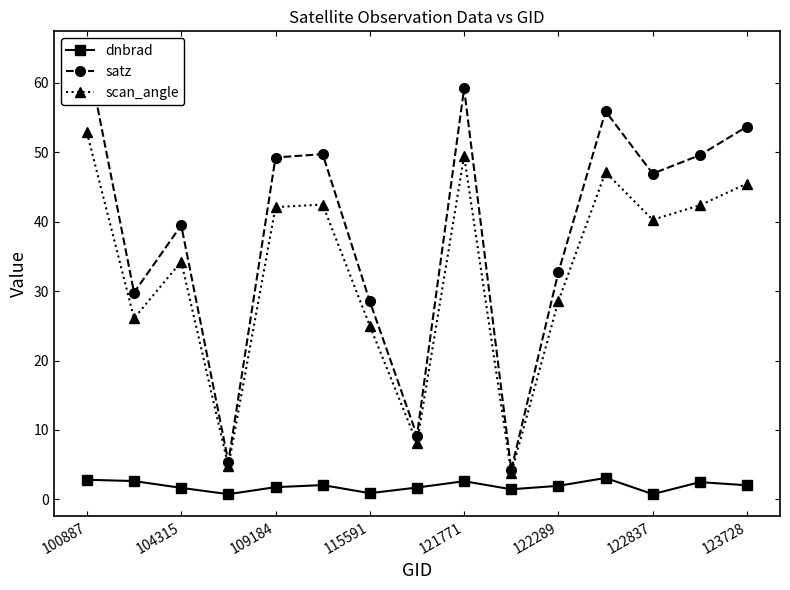

How many interior local peaks does the scan_angle series have?

4